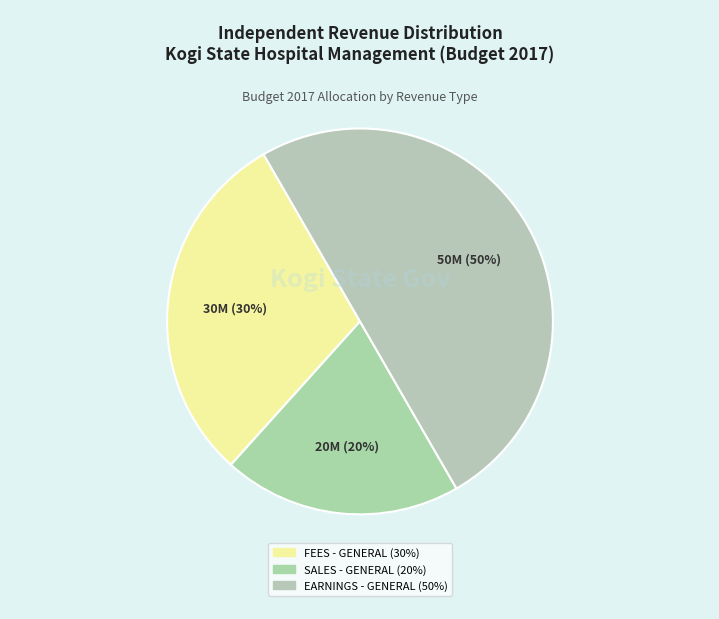

What is the change in value from FEES - GENERAL to SALES - GENERAL?

-10000000